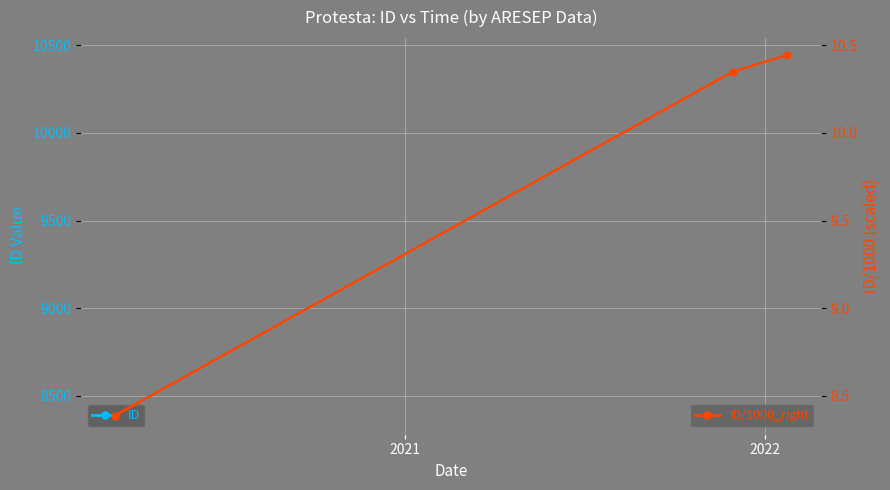

True or false: ID has a value of 4555.3 at 2022.

False